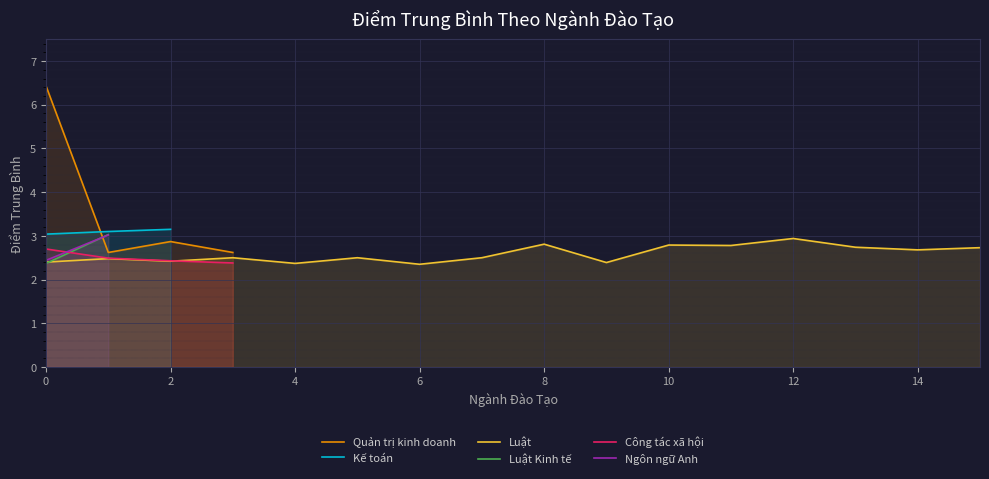

True or false: Luật has a value of 2.4 at 2.

True